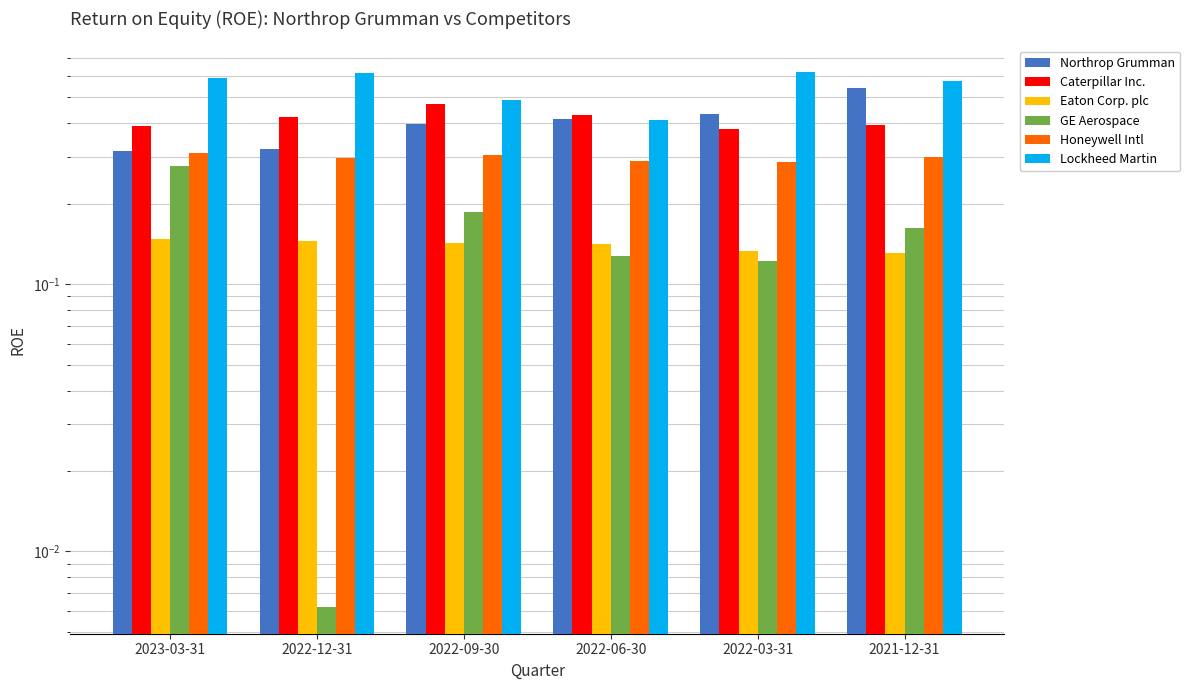

Which series changed the most between 2023-03-31 and 2022-09-30?

Lockheed Martin